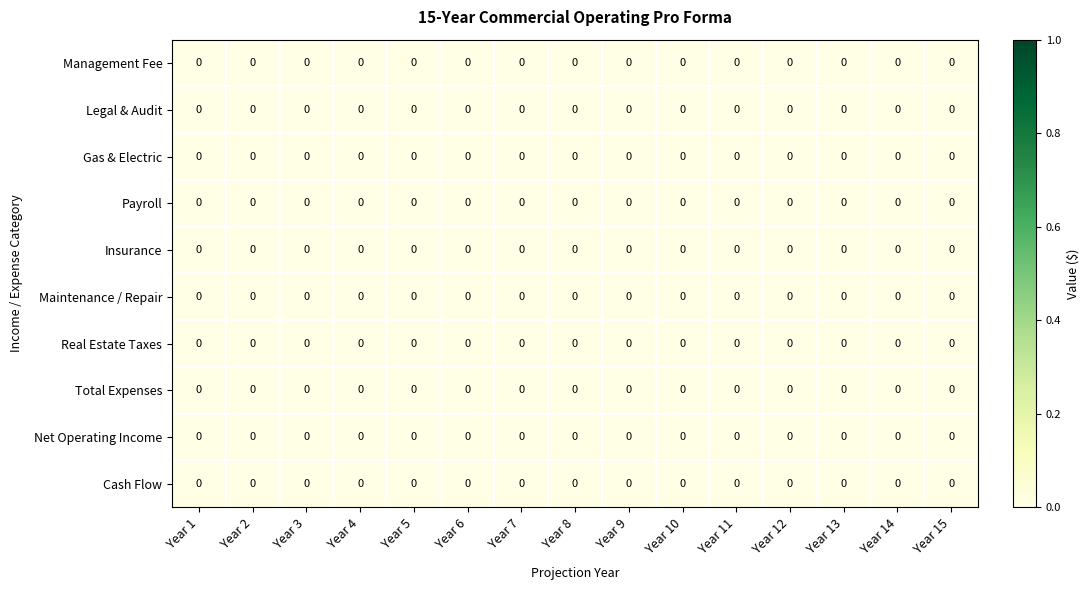

Reading right to left, what are all the values shown in this chart?

Management Fee: Year 15=0.0	Year 14=0.0	Year 13=0.0	Year 12=0.0	Year 11=0.0	Year 10=0.0	Year 9=0.0	Year 8=0.0	Year 7=0.0	Year 6=0.0	Year 5=0.0	Year 4=0.0	Year 3=0.0	Year 2=0.0	Year 1=0.0
Legal & Audit: Year 15=0.0	Year 14=0.0	Year 13=0.0	Year 12=0.0	Year 11=0.0	Year 10=0.0	Year 9=0.0	Year 8=0.0	Year 7=0.0	Year 6=0.0	Year 5=0.0	Year 4=0.0	Year 3=0.0	Year 2=0.0	Year 1=0.0
Gas & Electric: Year 15=0.0	Year 14=0.0	Year 13=0.0	Year 12=0.0	Year 11=0.0	Year 10=0.0	Year 9=0.0	Year 8=0.0	Year 7=0.0	Year 6=0.0	Year 5=0.0	Year 4=0.0	Year 3=0.0	Year 2=0.0	Year 1=0.0
Payroll: Year 15=0.0	Year 14=0.0	Year 13=0.0	Year 12=0.0	Year 11=0.0	Year 10=0.0	Year 9=0.0	Year 8=0.0	Year 7=0.0	Year 6=0.0	Year 5=0.0	Year 4=0.0	Year 3=0.0	Year 2=0.0	Year 1=0.0
Insurance: Year 15=0.0	Year 14=0.0	Year 13=0.0	Year 12=0.0	Year 11=0.0	Year 10=0.0	Year 9=0.0	Year 8=0.0	Year 7=0.0	Year 6=0.0	Year 5=0.0	Year 4=0.0	Year 3=0.0	Year 2=0.0	Year 1=0.0
Maintenance / Repair: Year 15=0.0	Year 14=0.0	Year 13=0.0	Year 12=0.0	Year 11=0.0	Year 10=0.0	Year 9=0.0	Year 8=0.0	Year 7=0.0	Year 6=0.0	Year 5=0.0	Year 4=0.0	Year 3=0.0	Year 2=0.0	Year 1=0.0
Real Estate Taxes: Year 15=0.0	Year 14=0.0	Year 13=0.0	Year 12=0.0	Year 11=0.0	Year 10=0.0	Year 9=0.0	Year 8=0.0	Year 7=0.0	Year 6=0.0	Year 5=0.0	Year 4=0.0	Year 3=0.0	Year 2=0.0	Year 1=0.0
Total Expenses: Year 15=0.0	Year 14=0.0	Year 13=0.0	Year 12=0.0	Year 11=0.0	Year 10=0.0	Year 9=0.0	Year 8=0.0	Year 7=0.0	Year 6=0.0	Year 5=0.0	Year 4=0.0	Year 3=0.0	Year 2=0.0	Year 1=0.0
Net Operating Income: Year 15=0.0	Year 14=0.0	Year 13=0.0	Year 12=0.0	Year 11=0.0	Year 10=0.0	Year 9=0.0	Year 8=0.0	Year 7=0.0	Year 6=0.0	Year 5=0.0	Year 4=0.0	Year 3=0.0	Year 2=0.0	Year 1=0.0
Cash Flow: Year 15=0.0	Year 14=0.0	Year 13=0.0	Year 12=0.0	Year 11=0.0	Year 10=0.0	Year 9=0.0	Year 8=0.0	Year 7=0.0	Year 6=0.0	Year 5=0.0	Year 4=0.0	Year 3=0.0	Year 2=0.0	Year 1=0.0